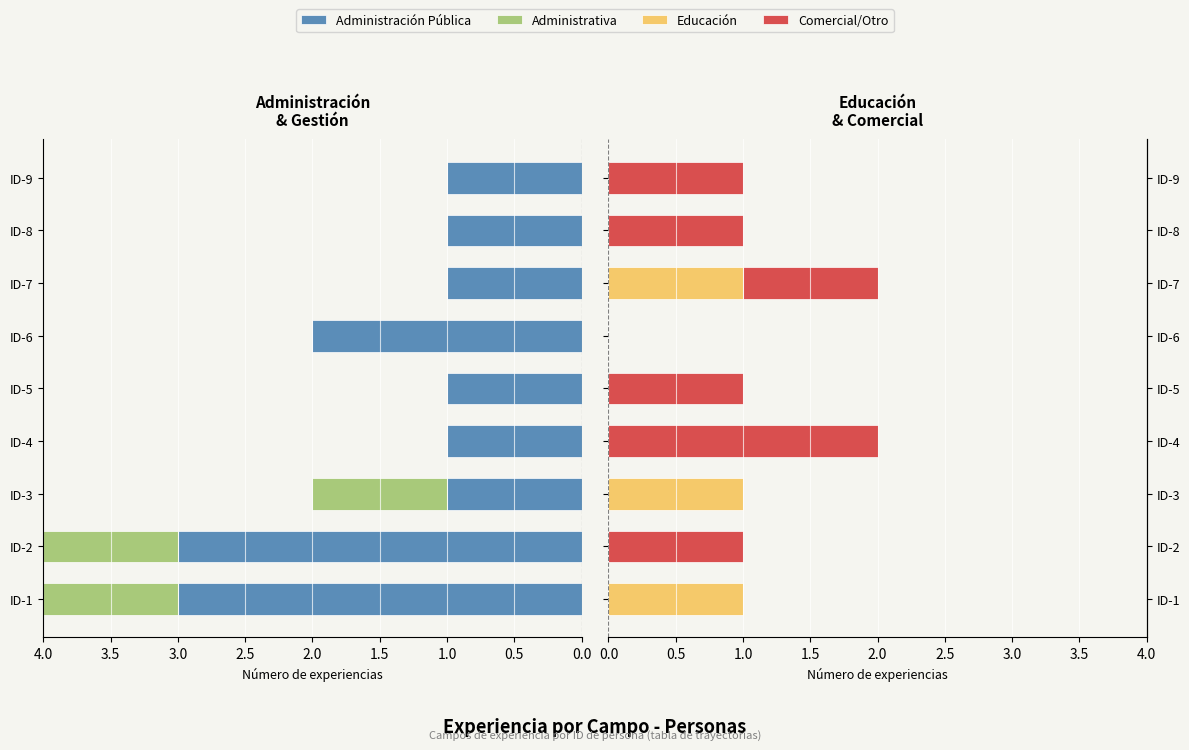

Is it true that Educación equals 0 at 4.0?

True